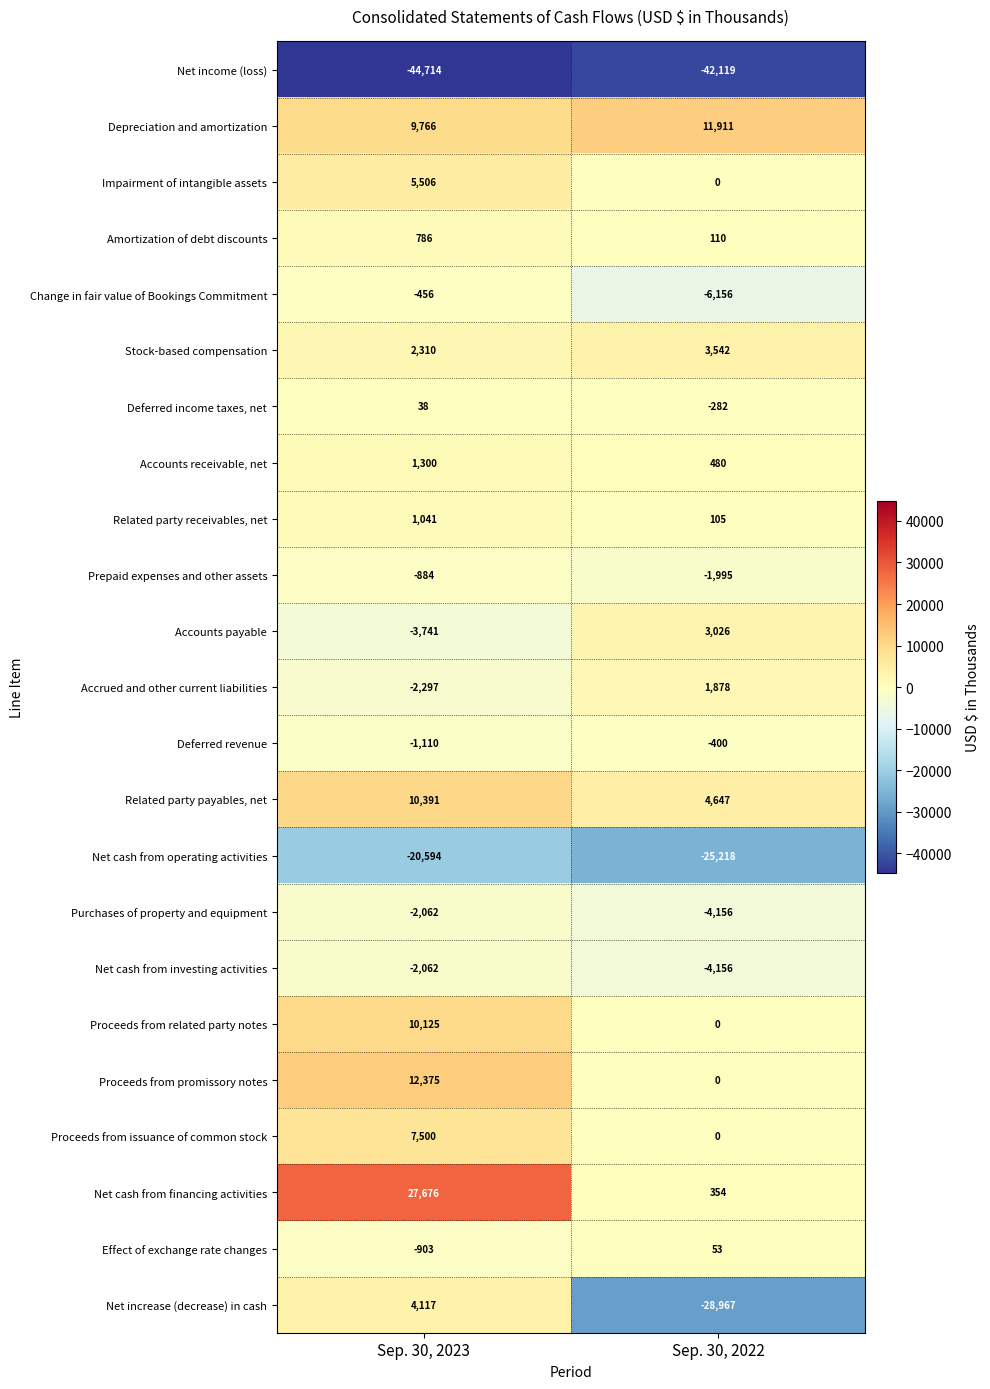

What is the difference between the Amortization of debt discounts values at Sep. 30, 2023 and Sep. 30, 2022?

676